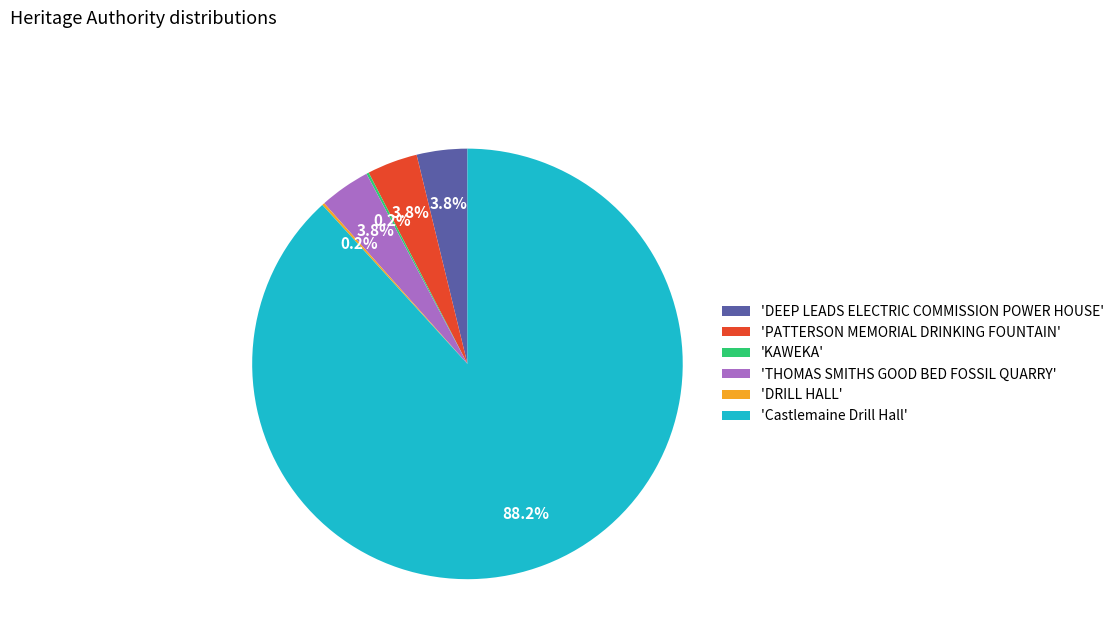

What portion of the pie excludes 'THOMAS SMITHS GOOD BED FOSSIL QUARRY'?

96.2%